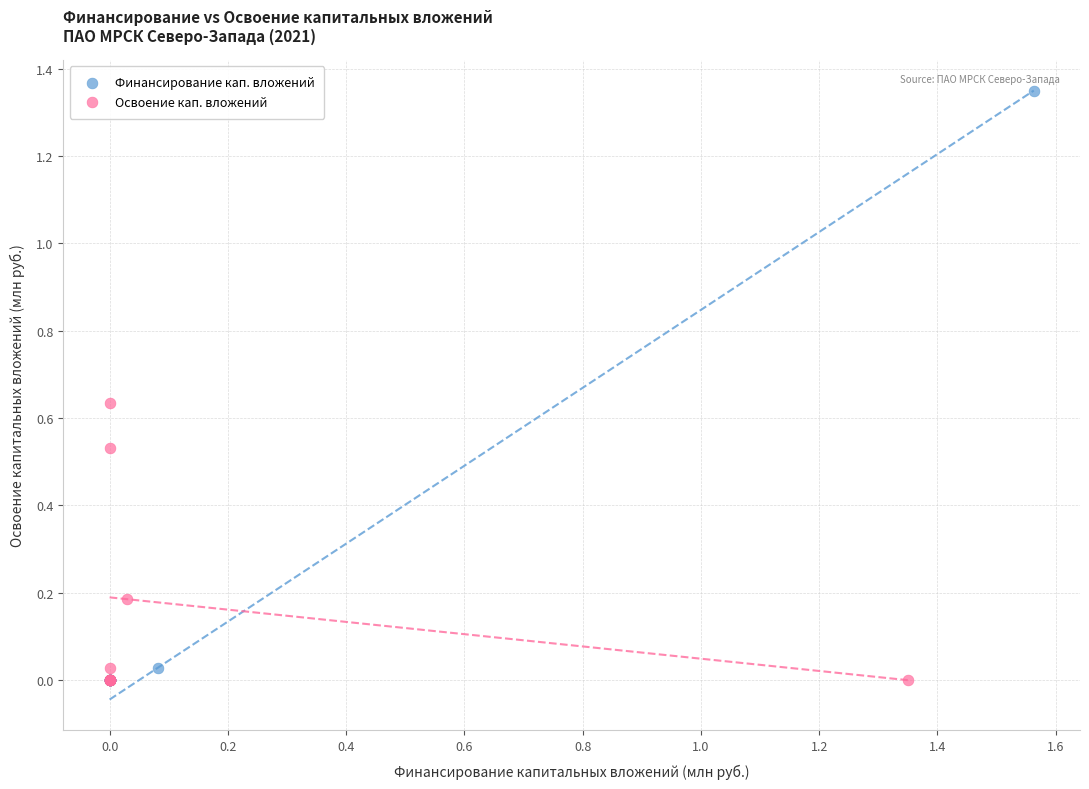

Which series reaches the maximum Y coordinate?

Финансирование кап. вложений